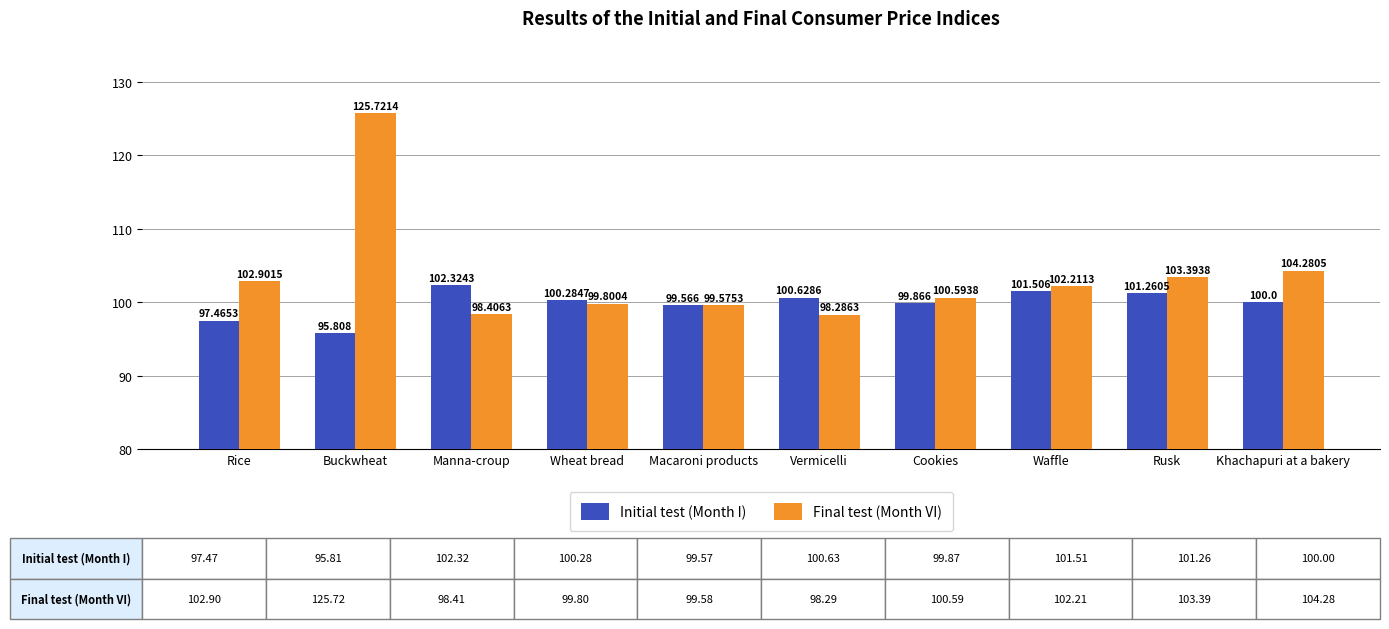

Which series has the largest total across all categories?

Final test (Month VI)